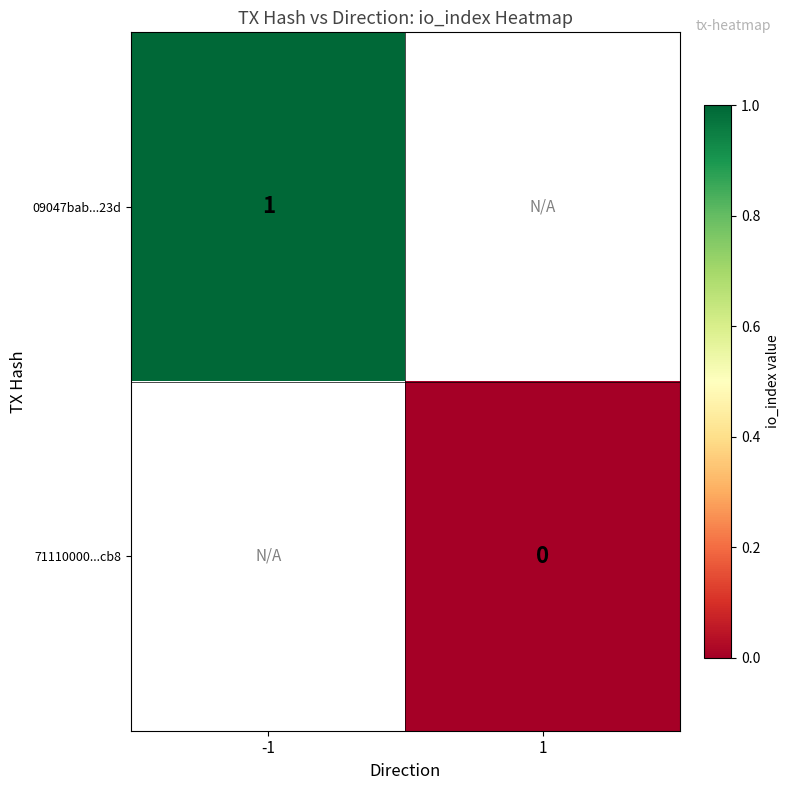

The value of 09047bab...23d at -1 is 0. True or false?

False